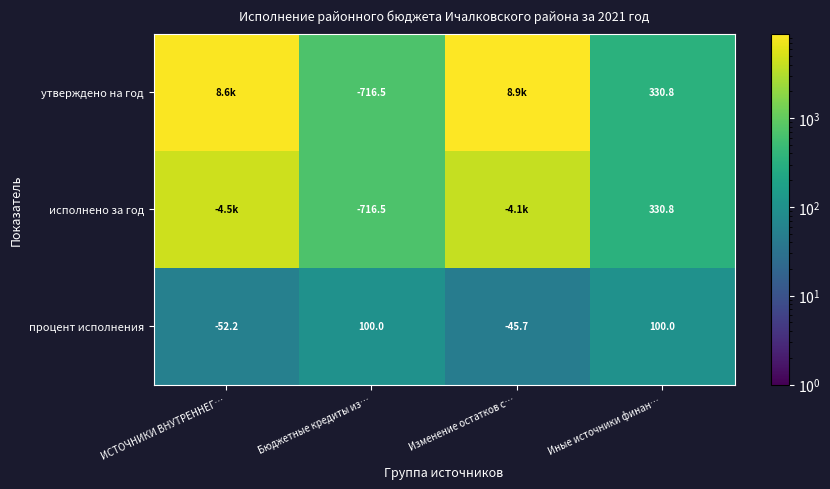

Where is процент исполнения nearest to the value 23?

Изменение остатков с…